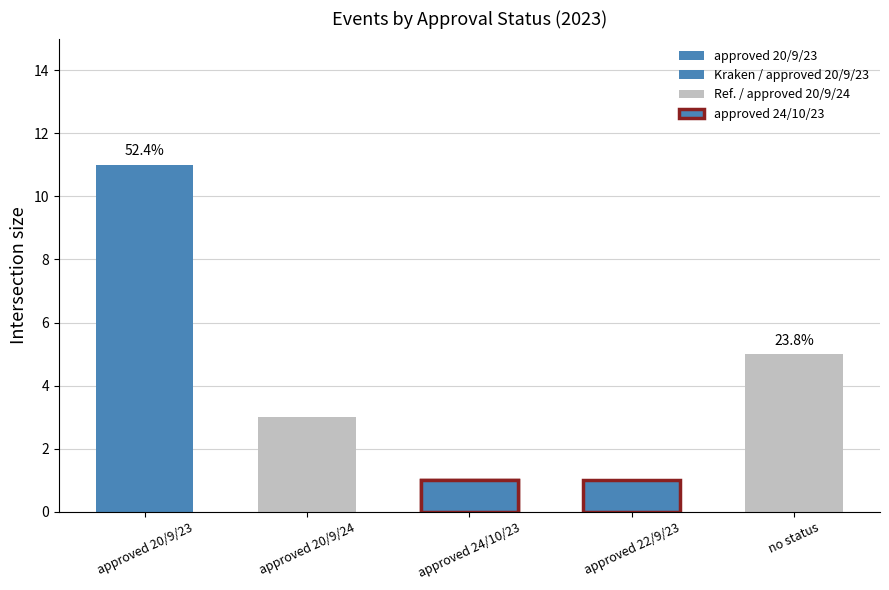

List the labels in order of value, smallest first.

approved 24/10/23, approved 22/9/23, approved 20/9/24, no status, approved 20/9/23